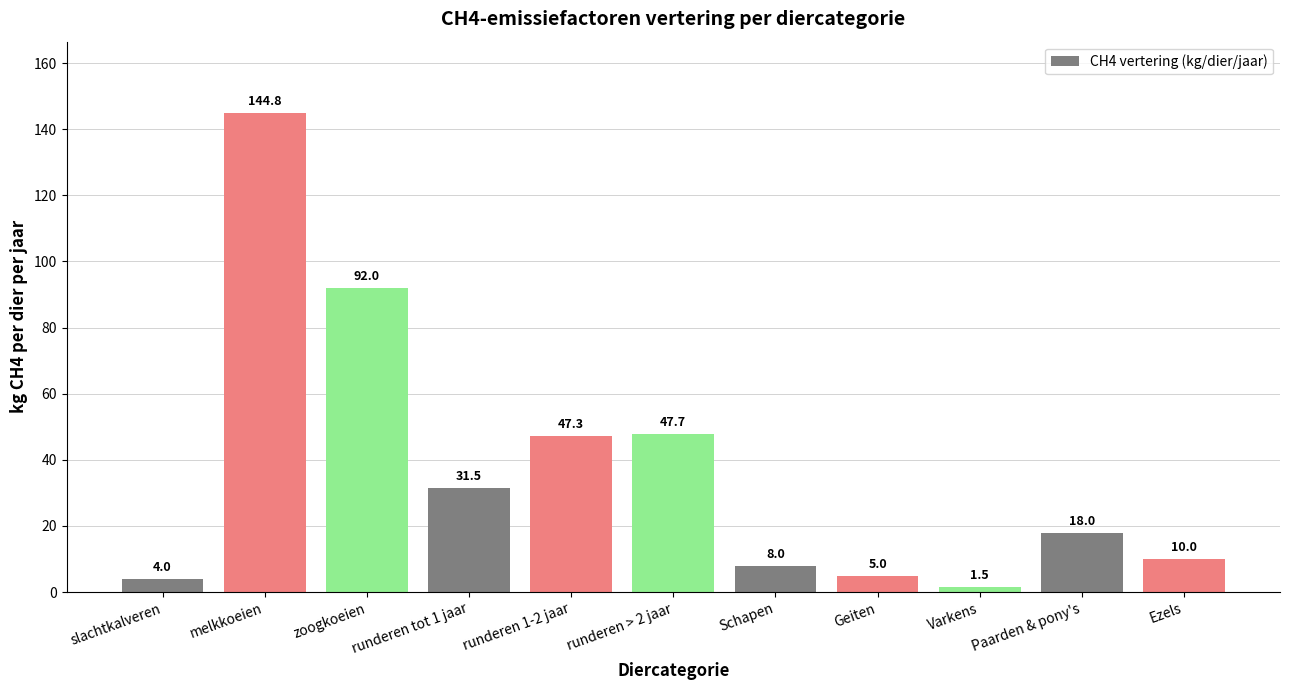

The chart shows a value of 18.0 at Paarden & pony's. True or false?

True